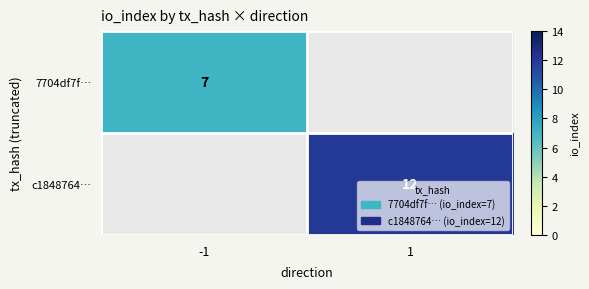

At how many categories does at least one series exceed 8?

1